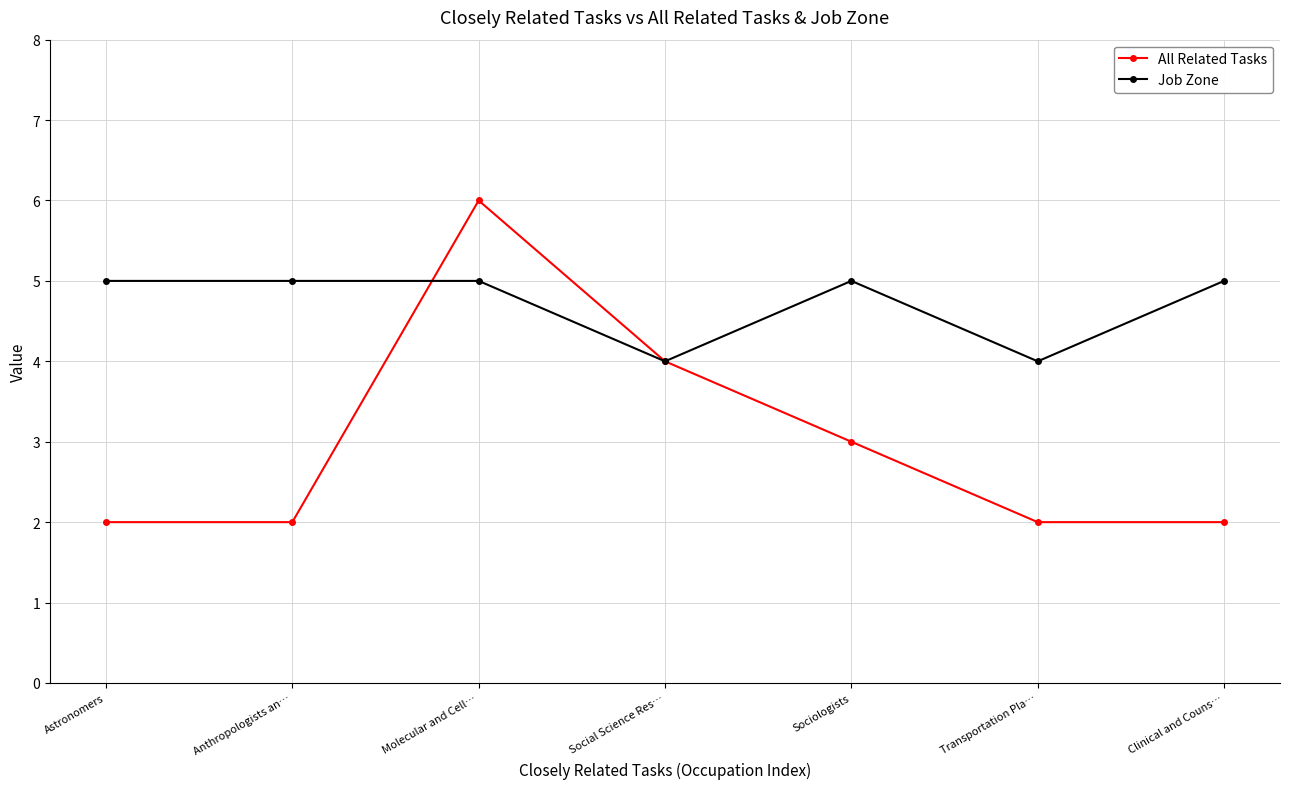

Where is the first local maximum for All Related Tasks?

Molecular and Cell…